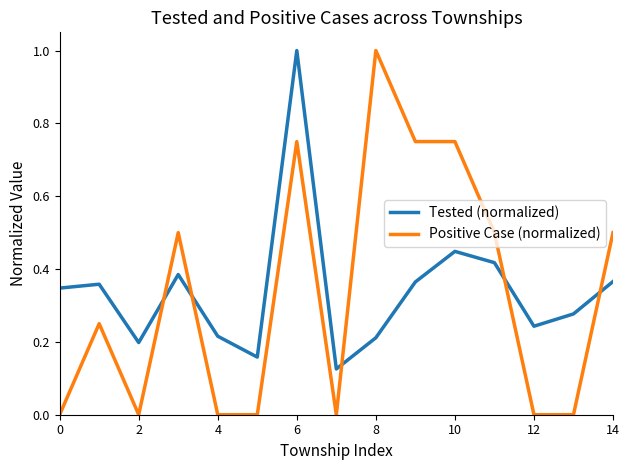

Which series ends up on top after the final intersection of Tested (normalized) and Positive Case (normalized)?

Positive Case (normalized)